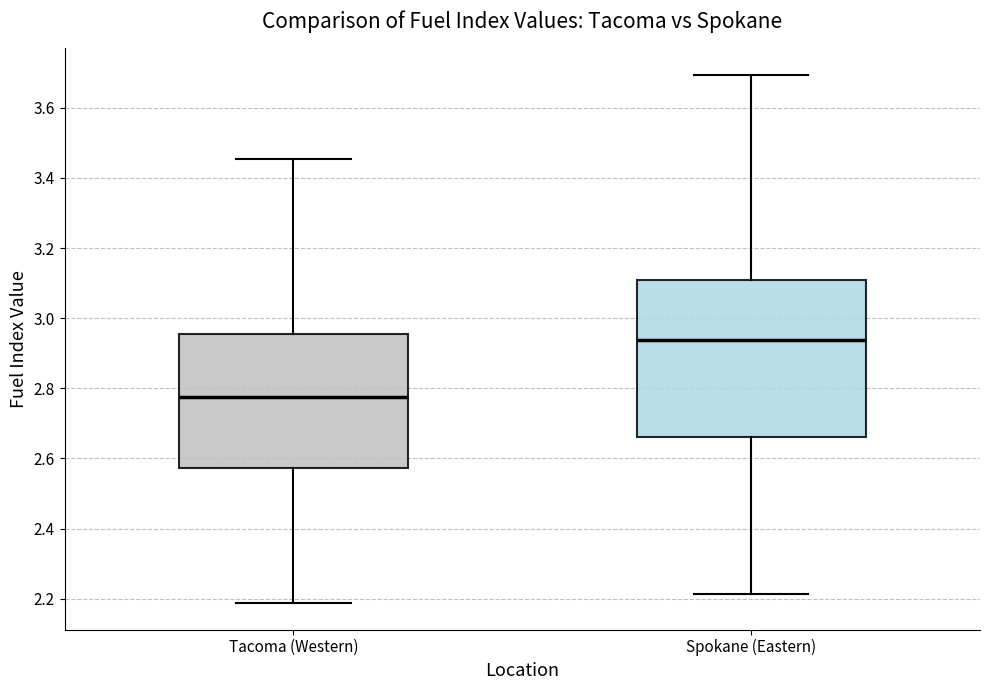

Which box has the lowest median line?

Tacoma (Western)